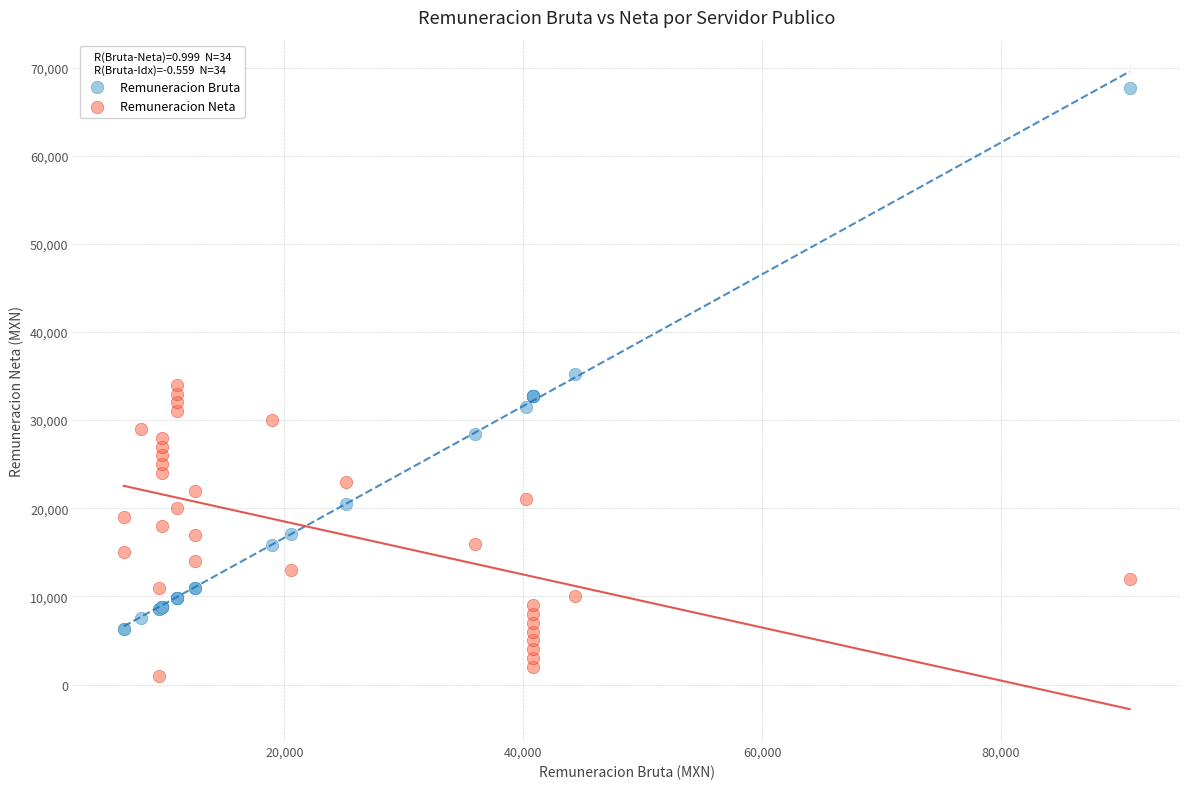

In the Remuneracion Bruta series, what Y value is closest to 36997?

35250